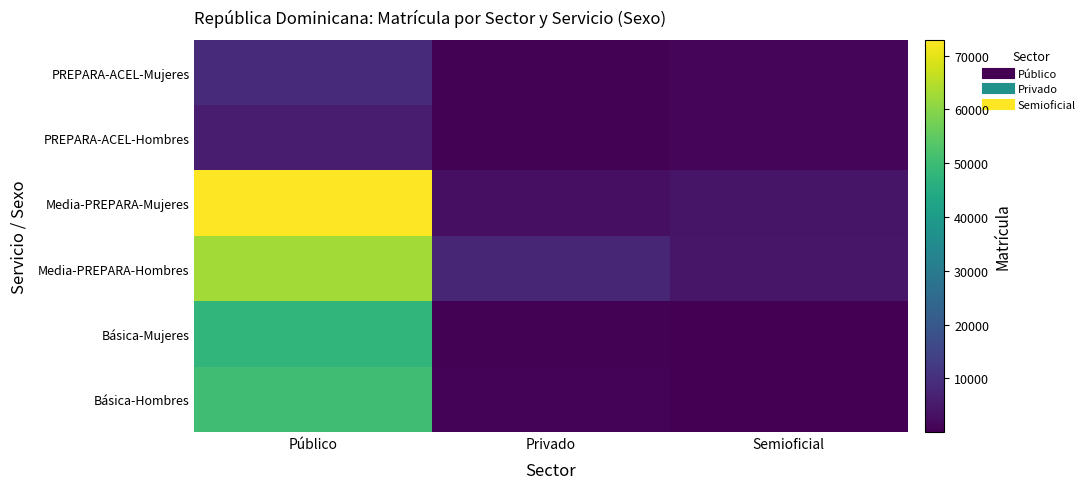

What is the minimum value shown in the chart?

18